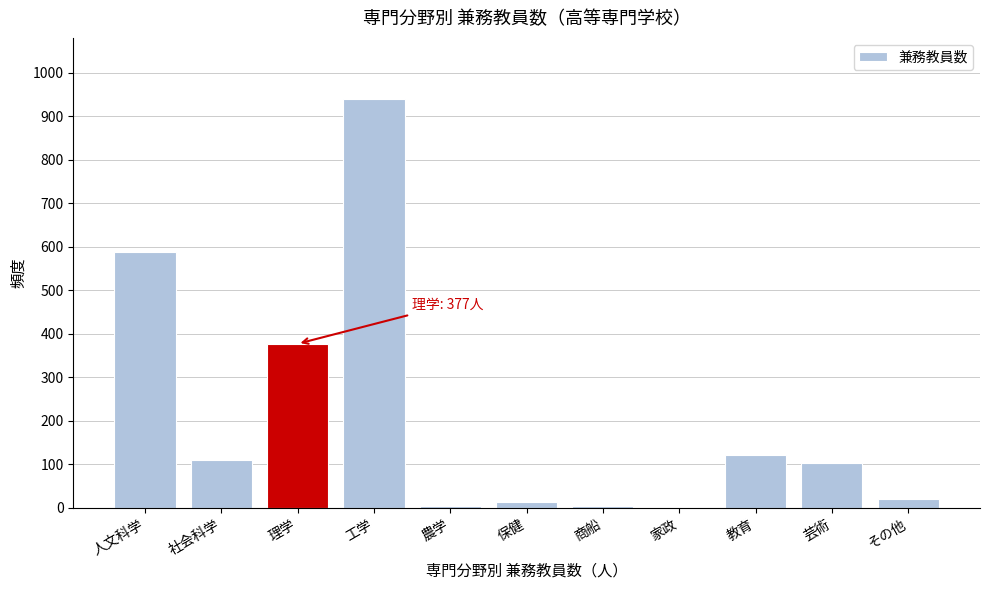

The value at 家政 is -344. True or false?

False